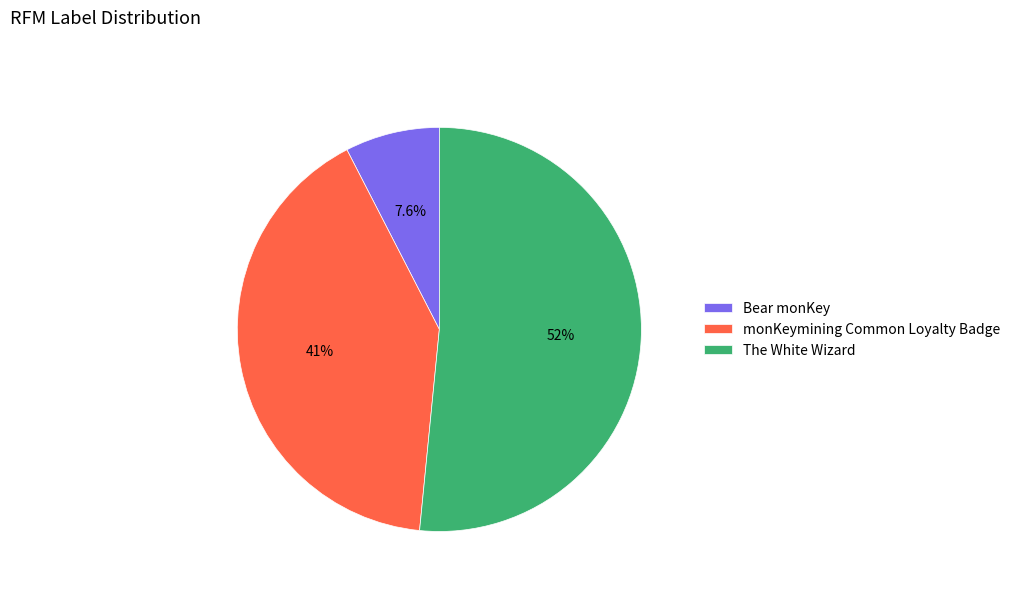

Which slice represents more than half of the pie?

The White Wizard